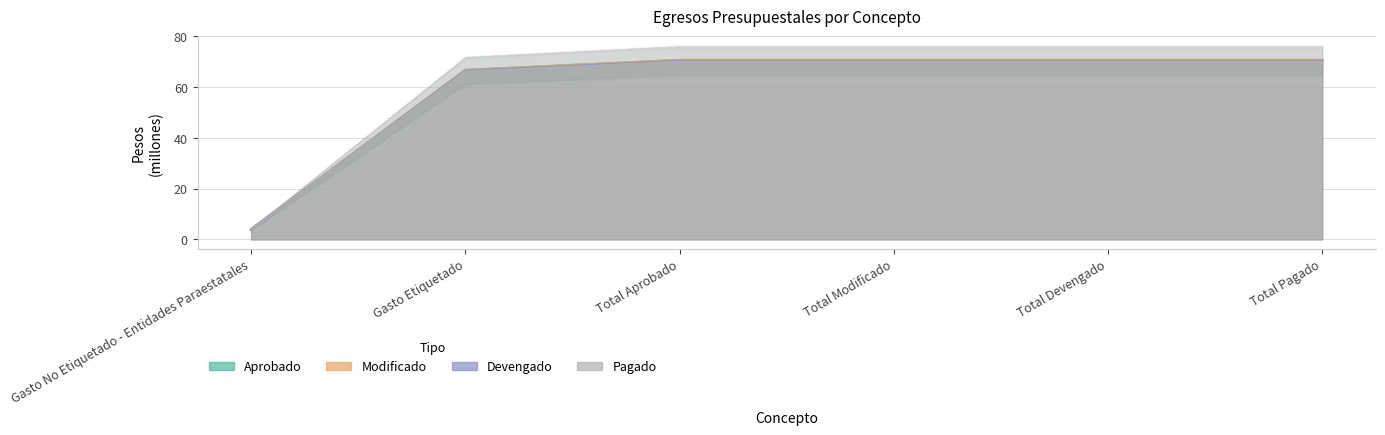

True or false: Pagado and Modificado cross at least once.

False